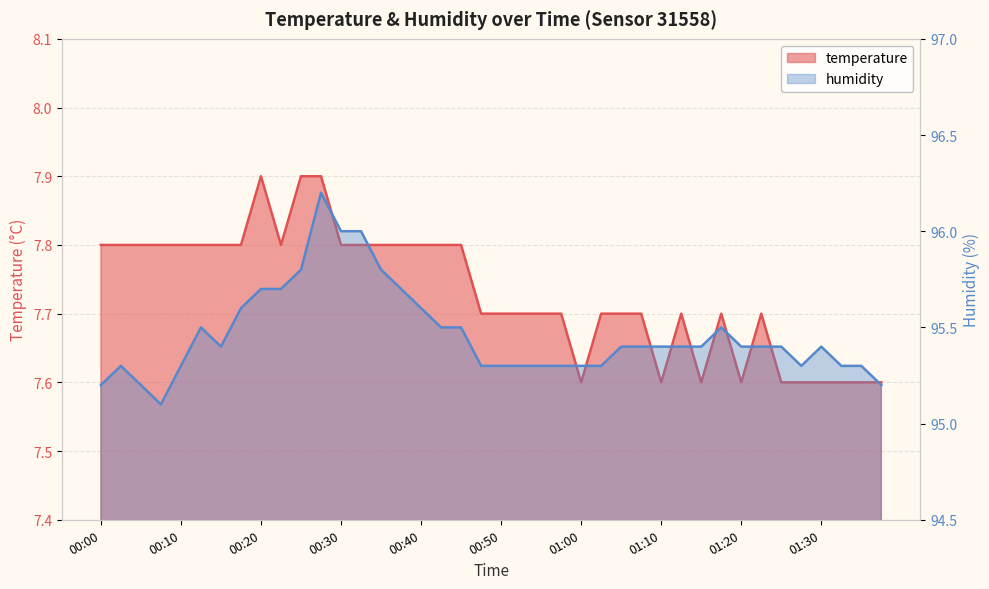

Which series has the widest spread of values?

humidity